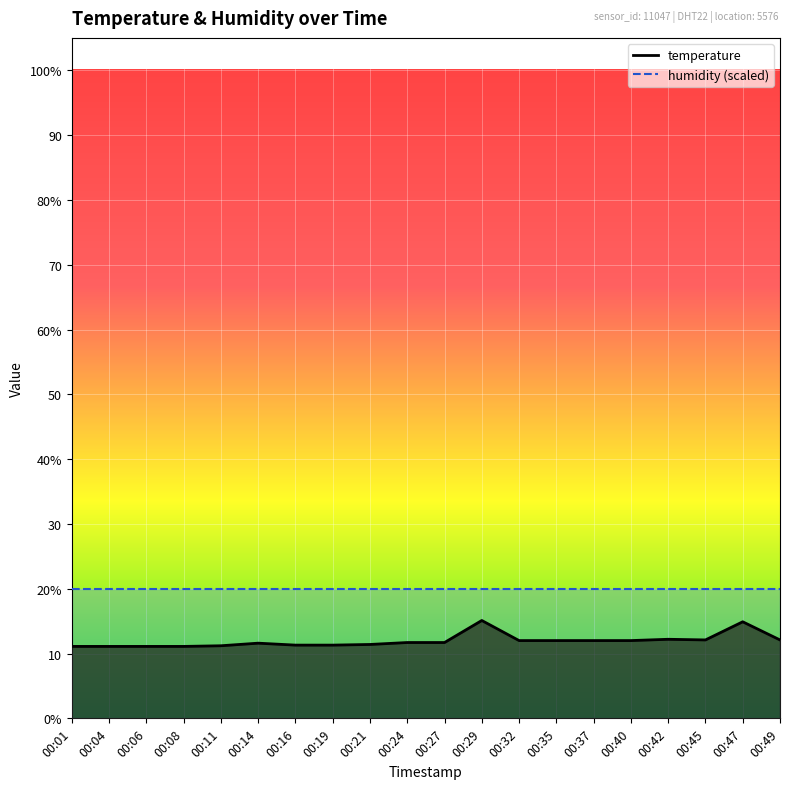

What is the change in value from 00:42 to 00:45?

-0.1